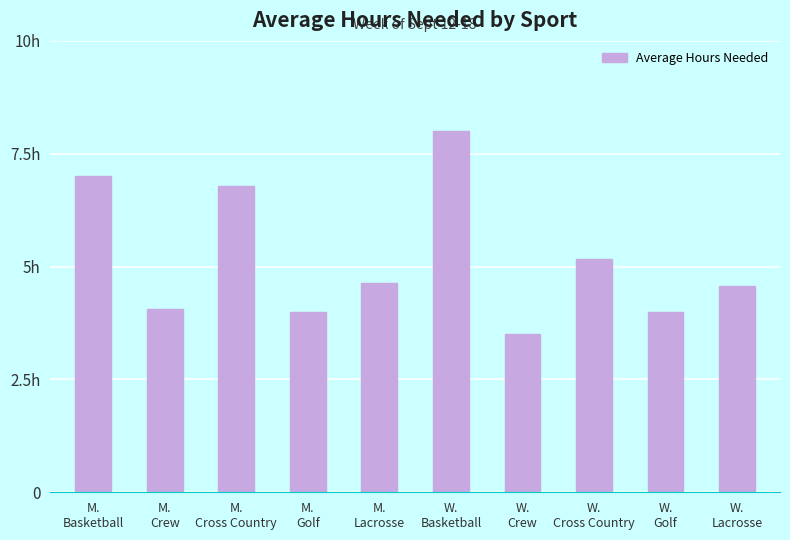

Reading left to right, transcribe all the data shown in this chart.

7.0	4.0	6.8	4.0	4.6	8.0	3.5	5.2	4.0	4.6